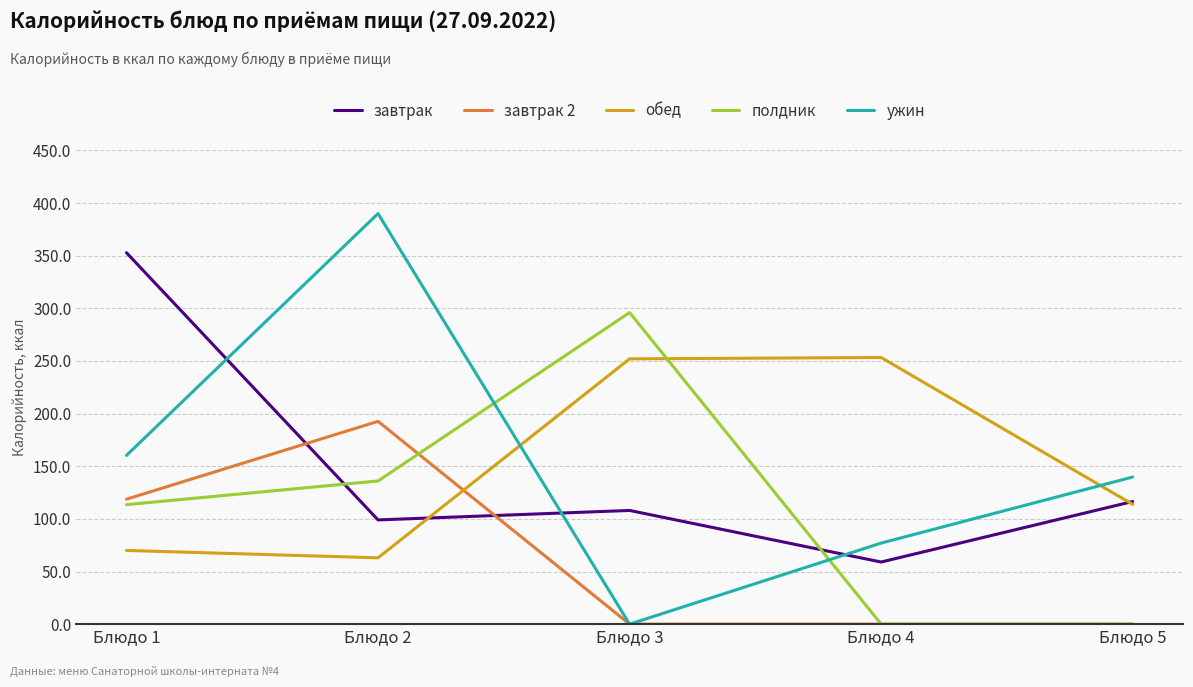

At which label does ужин first exceed 139?

Блюдо 1